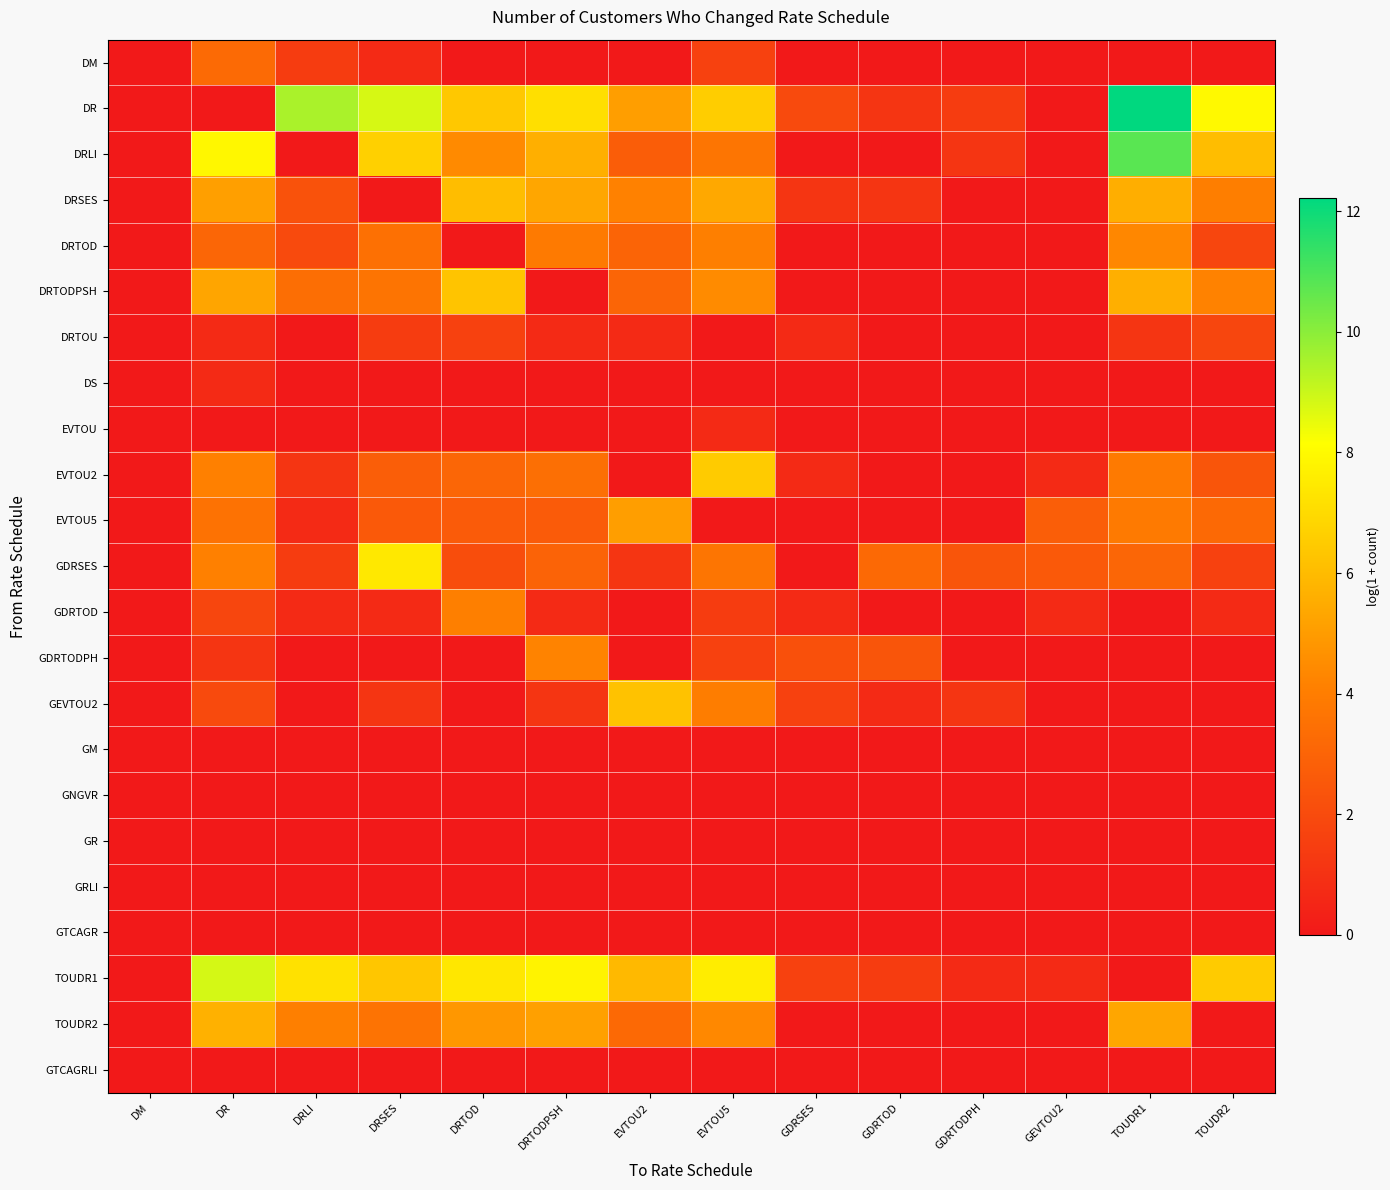

Reading right to left, list all the values displayed in this chart.

DM: TOUDR2=0.0	TOUDR1=0.0	GEVTOU2=0.0	GDRTODPH=0.0	GDRTOD=0.0	GDRSES=0.0	EVTOU5=1.6	EVTOU2=0.0	DRTODPSH=0.0	DRTOD=0.0	DRSES=0.7	DRLI=1.4	DR=3.3	DM=0.0
DR: TOUDR2=8.0	TOUDR1=12.2	GEVTOU2=0.0	GDRTODPH=1.4	GDRTOD=1.1	GDRSES=1.9	EVTOU5=6.5	EVTOU2=5.1	DRTODPSH=7.2	DRTOD=6.4	DRSES=8.8	DRLI=9.5	DR=0.0	DM=0.0
DRLI: TOUDR2=6.1	TOUDR1=10.8	GEVTOU2=0.0	GDRTODPH=1.1	GDRTOD=0.0	GDRSES=0.0	EVTOU5=3.7	EVTOU2=2.7	DRTODPSH=5.6	DRTOD=4.4	DRSES=6.7	DRLI=0.0	DR=7.9	DM=0.0
DRSES: TOUDR2=4.0	TOUDR1=5.6	GEVTOU2=0.0	GDRTODPH=0.0	GDRTOD=1.1	GDRSES=1.1	EVTOU5=5.4	EVTOU2=4.1	DRTODPSH=5.3	DRTOD=6.0	DRSES=0.0	DRLI=2.3	DR=5.1	DM=0.0
DRTOD: TOUDR2=1.8	TOUDR1=4.3	GEVTOU2=0.0	GDRTODPH=0.0	GDRTOD=0.0	GDRSES=0.0	EVTOU5=4.1	EVTOU2=3.0	DRTODPSH=3.9	DRTOD=0.0	DRSES=3.5	DRLI=1.9	DR=3.1	DM=0.0
DRTODPSH: TOUDR2=4.2	TOUDR1=5.6	GEVTOU2=0.0	GDRTODPH=0.0	GDRTOD=0.0	GDRSES=0.0	EVTOU5=4.5	EVTOU2=3.0	DRTODPSH=0.0	DRTOD=6.3	DRSES=3.6	DRLI=3.4	DR=5.3	DM=0.0
DRTOU: TOUDR2=1.8	TOUDR1=1.1	GEVTOU2=0.0	GDRTODPH=0.0	GDRTOD=0.0	GDRSES=0.7	EVTOU5=0.0	EVTOU2=0.7	DRTODPSH=0.7	DRTOD=1.6	DRSES=1.4	DRLI=0.0	DR=0.7	DM=0.0
DS: TOUDR2=0.0	TOUDR1=0.0	GEVTOU2=0.0	GDRTODPH=0.0	GDRTOD=0.0	GDRSES=0.0	EVTOU5=0.0	EVTOU2=0.0	DRTODPSH=0.0	DRTOD=0.0	DRSES=0.0	DRLI=0.0	DR=0.7	DM=0.0
EVTOU: TOUDR2=0.0	TOUDR1=0.0	GEVTOU2=0.0	GDRTODPH=0.0	GDRTOD=0.0	GDRSES=0.0	EVTOU5=0.7	EVTOU2=0.0	DRTODPSH=0.0	DRTOD=0.0	DRSES=0.0	DRLI=0.0	DR=0.0	DM=0.0
EVTOU2: TOUDR2=2.4	TOUDR1=3.9	GEVTOU2=0.7	GDRTODPH=0.0	GDRTOD=0.0	GDRSES=0.7	EVTOU5=6.5	EVTOU2=0.0	DRTODPSH=3.4	DRTOD=3.1	DRSES=2.8	DRLI=1.1	DR=4.1	DM=0.0
EVTOU5: TOUDR2=3.2	TOUDR1=3.9	GEVTOU2=2.8	GDRTODPH=0.0	GDRTOD=0.0	GDRSES=0.0	EVTOU5=0.0	EVTOU2=5.1	DRTODPSH=2.6	DRTOD=2.6	DRSES=2.6	DRLI=0.7	DR=3.6	DM=0.0
GDRSES: TOUDR2=1.6	TOUDR1=3.1	GEVTOU2=2.6	GDRTODPH=2.4	GDRTOD=3.2	GDRSES=0.0	EVTOU5=3.7	EVTOU2=1.1	DRTODPSH=2.9	DRTOD=2.1	DRSES=7.4	DRLI=1.4	DR=4.1	DM=0.0
GDRTOD: TOUDR2=0.7	TOUDR1=0.0	GEVTOU2=0.7	GDRTODPH=0.0	GDRTOD=0.0	GDRSES=0.7	EVTOU5=1.4	EVTOU2=0.0	DRTODPSH=0.7	DRTOD=4.1	DRSES=0.7	DRLI=0.7	DR=1.8	DM=0.0
GDRTODPH: TOUDR2=0.0	TOUDR1=0.0	GEVTOU2=0.0	GDRTODPH=0.0	GDRTOD=2.4	GDRSES=2.2	EVTOU5=1.6	EVTOU2=0.0	DRTODPSH=4.2	DRTOD=0.0	DRSES=0.0	DRLI=0.0	DR=1.1	DM=0.0
GEVTOU2: TOUDR2=0.0	TOUDR1=0.0	GEVTOU2=0.0	GDRTODPH=1.1	GDRTOD=0.7	GDRSES=1.6	EVTOU5=4.0	EVTOU2=6.2	DRTODPSH=1.1	DRTOD=0.0	DRSES=1.1	DRLI=0.0	DR=1.9	DM=0.0
GM: TOUDR2=0.0	TOUDR1=0.0	GEVTOU2=0.0	GDRTODPH=0.0	GDRTOD=0.0	GDRSES=0.0	EVTOU5=0.0	EVTOU2=0.0	DRTODPSH=0.0	DRTOD=0.0	DRSES=0.0	DRLI=0.0	DR=0.0	DM=0.0
GNGVR: TOUDR2=0.0	TOUDR1=0.0	GEVTOU2=0.0	GDRTODPH=0.0	GDRTOD=0.0	GDRSES=0.0	EVTOU5=0.0	EVTOU2=0.0	DRTODPSH=0.0	DRTOD=0.0	DRSES=0.0	DRLI=0.0	DR=0.0	DM=0.0
GR: TOUDR2=0.0	TOUDR1=0.0	GEVTOU2=0.0	GDRTODPH=0.0	GDRTOD=0.0	GDRSES=0.0	EVTOU5=0.0	EVTOU2=0.0	DRTODPSH=0.0	DRTOD=0.0	DRSES=0.0	DRLI=0.0	DR=0.0	DM=0.0
GRLI: TOUDR2=0.0	TOUDR1=0.0	GEVTOU2=0.0	GDRTODPH=0.0	GDRTOD=0.0	GDRSES=0.0	EVTOU5=0.0	EVTOU2=0.0	DRTODPSH=0.0	DRTOD=0.0	DRSES=0.0	DRLI=0.0	DR=0.0	DM=0.0
GTCAGR: TOUDR2=0.0	TOUDR1=0.0	GEVTOU2=0.0	GDRTODPH=0.0	GDRTOD=0.0	GDRSES=0.0	EVTOU5=0.0	EVTOU2=0.0	DRTODPSH=0.0	DRTOD=0.0	DRSES=0.0	DRLI=0.0	DR=0.0	DM=0.0
TOUDR1: TOUDR2=6.5	TOUDR1=0.0	GEVTOU2=0.7	GDRTODPH=0.7	GDRTOD=1.4	GDRSES=1.6	EVTOU5=7.6	EVTOU2=5.9	DRTODPSH=7.8	DRTOD=7.4	DRSES=6.3	DRLI=7.2	DR=8.8	DM=0.0
TOUDR2: TOUDR2=0.0	TOUDR1=5.3	GEVTOU2=0.0	GDRTODPH=0.0	GDRTOD=0.0	GDRSES=0.0	EVTOU5=4.4	EVTOU2=3.2	DRTODPSH=5.1	DRTOD=4.8	DRSES=3.6	DRLI=4.1	DR=5.7	DM=0.0
GTCAGRLI: TOUDR2=0.0	TOUDR1=0.0	GEVTOU2=0.0	GDRTODPH=0.0	GDRTOD=0.0	GDRSES=0.0	EVTOU5=0.0	EVTOU2=0.0	DRTODPSH=0.0	DRTOD=0.0	DRSES=0.0	DRLI=0.0	DR=0.0	DM=0.0